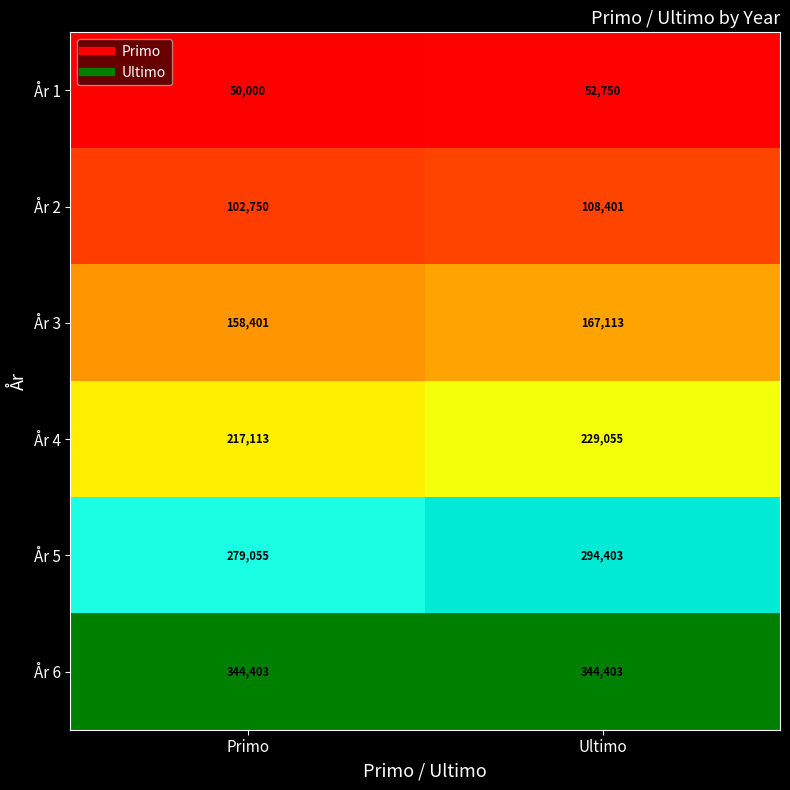

Read the År 5 value at Primo, to the nearest 50.

279050